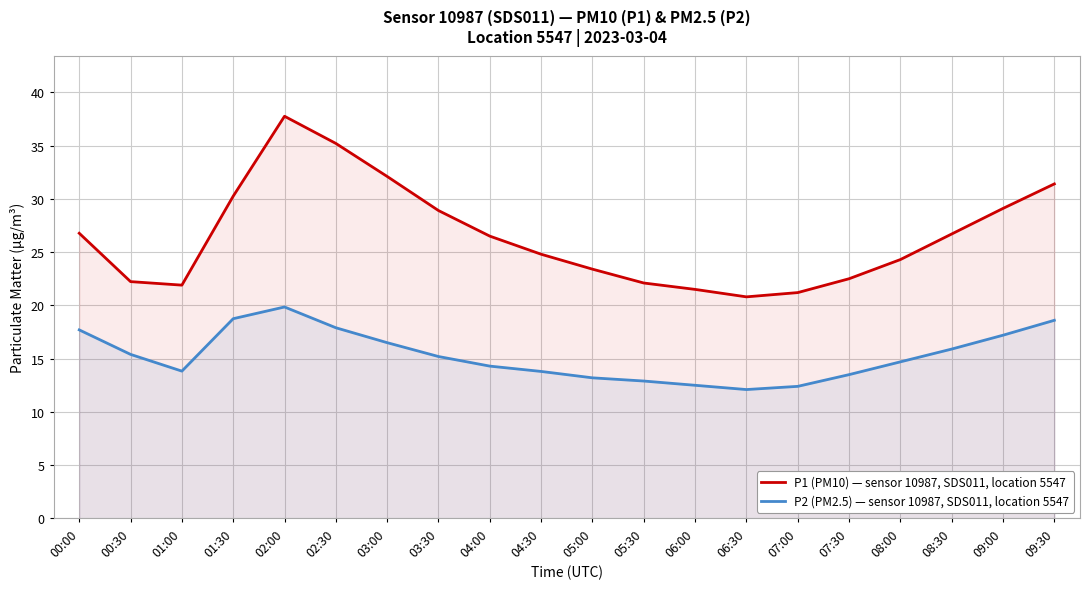

What is the label of the 3rd point from the left?

01:00